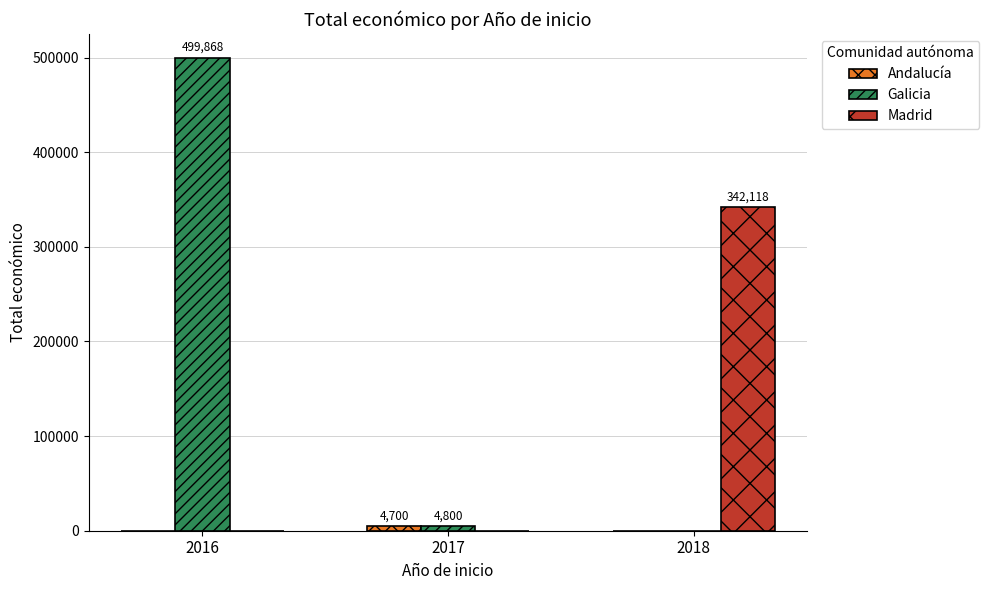

Between 2016 and 2017, which series saw the biggest shift?

Galicia